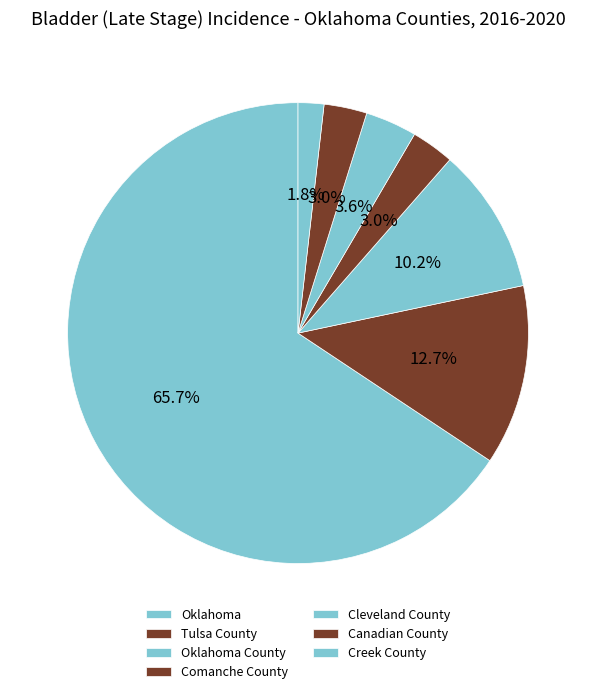

Rank the categories by value from lowest to highest.

Creek County, Comanche County, Canadian County, Cleveland County, Oklahoma County, Tulsa County, Oklahoma